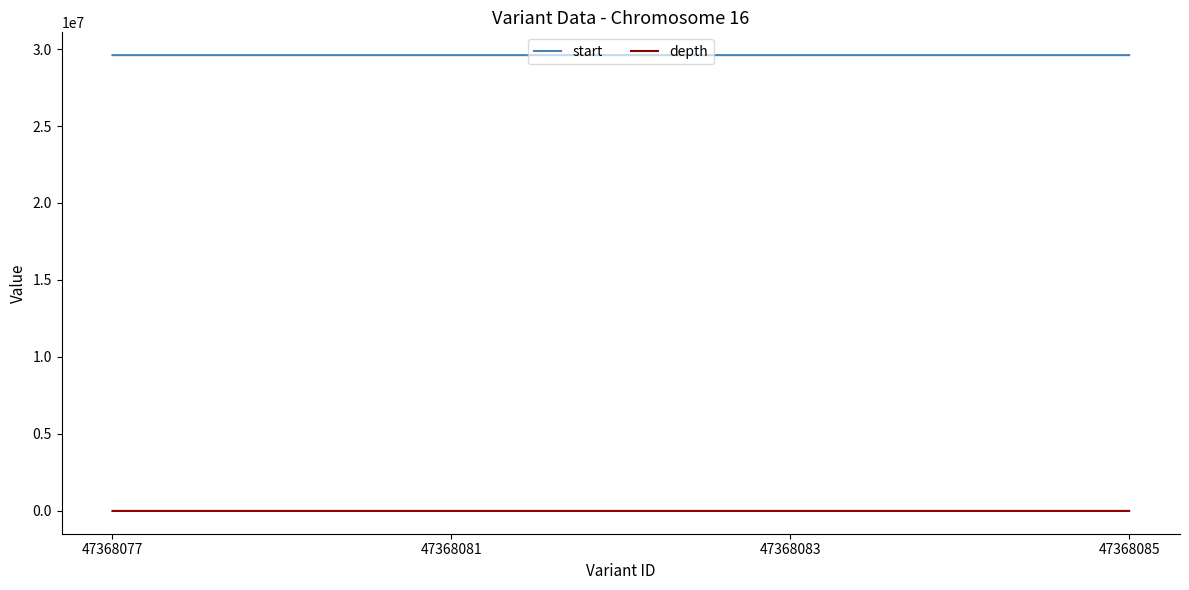

The start series shows 29604347 at 47368083. True or false?

True